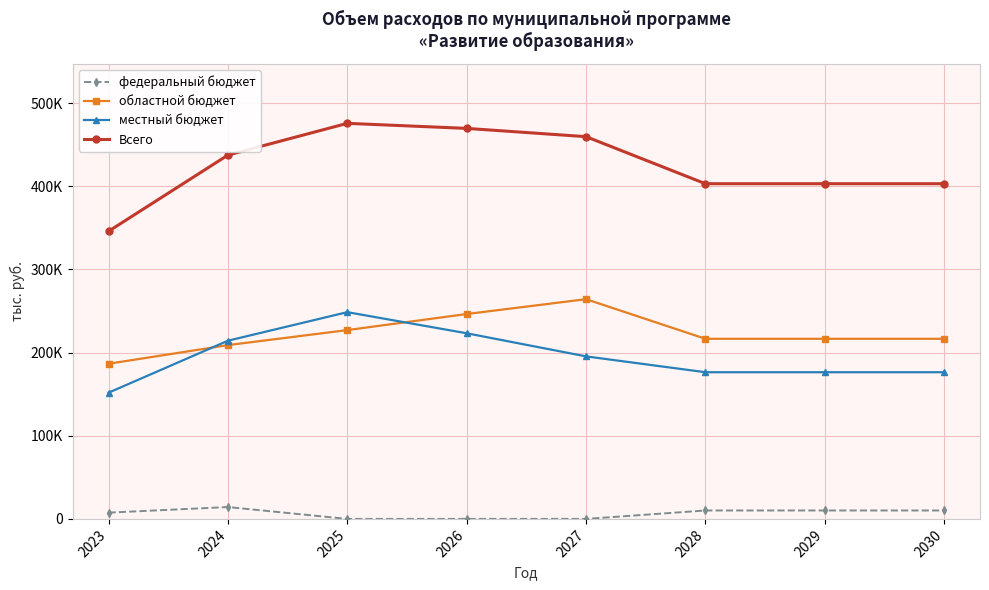

What is the value of the местный бюджет point at the 7th from the left?

176344.2